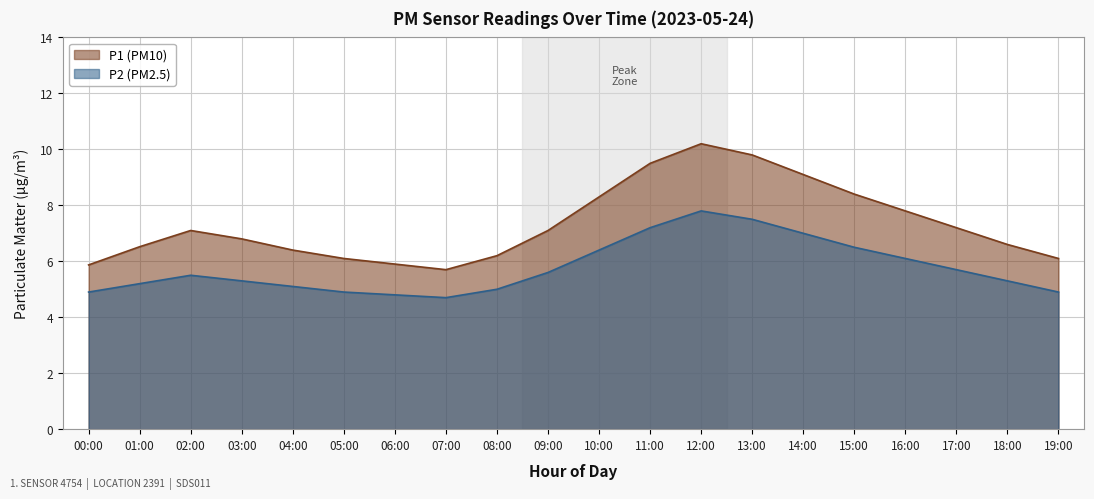

Which category has the highest value in the P1 series?

12:00